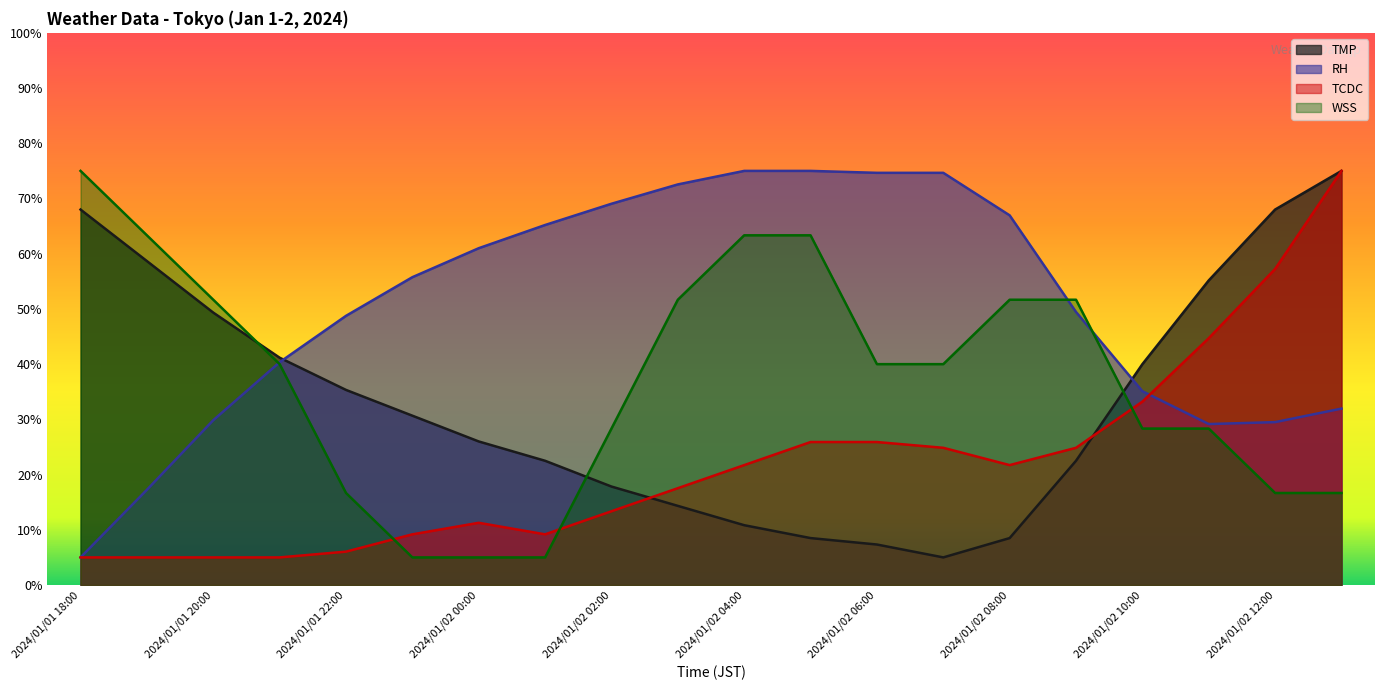

What is the difference between the maximum and minimum values in the TMP series?

70.0